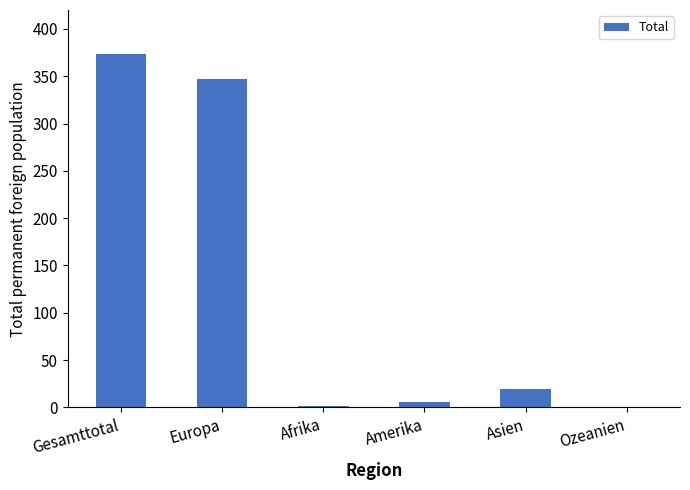

Between Gesamttotal and Asien, which is larger?

Gesamttotal